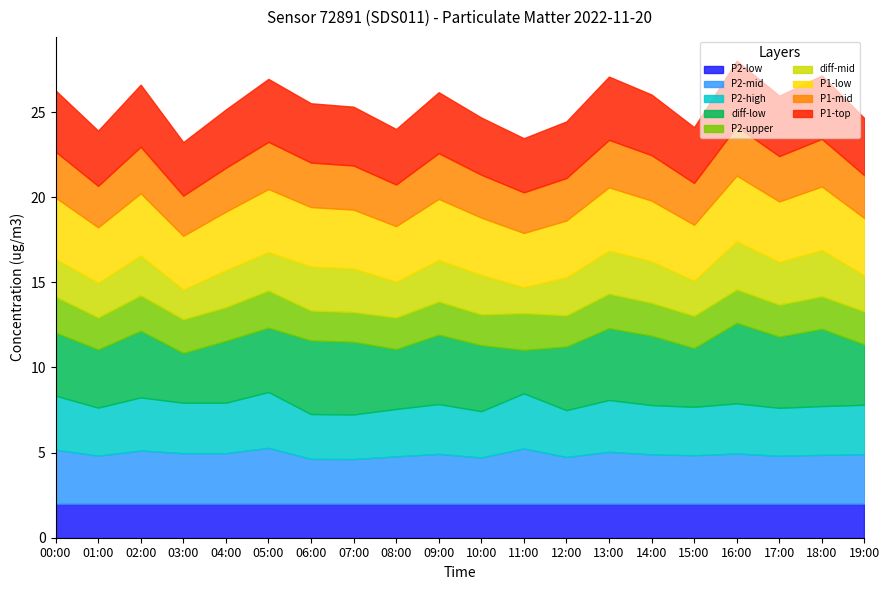

Reading right to left, transcribe all the data shown in this chart.

P1: 19:00=16.8	18:00=18.6	17:00=17.8	16:00=19.3	15:00=16.4	14:00=17.8	13:00=18.6	12:00=16.6	11:00=15.9	10:00=16.8	09:00=17.9	08:00=16.3	07:00=17.3	06:00=17.4	05:00=18.5	04:00=17.1	03:00=15.7	02:00=18.2	01:00=16.2	00:00=18.0
P2: 19:00=9.7	18:00=9.6	17:00=9.4	16:00=9.8	15:00=9.5	14:00=9.7	13:00=10.2	12:00=9.2	11:00=10.8	10:00=9.1	09:00=9.8	08:00=9.3	07:00=8.7	06:00=8.8	05:00=10.9	04:00=9.9	03:00=9.9	02:00=10.4	01:00=9.4	00:00=10.6